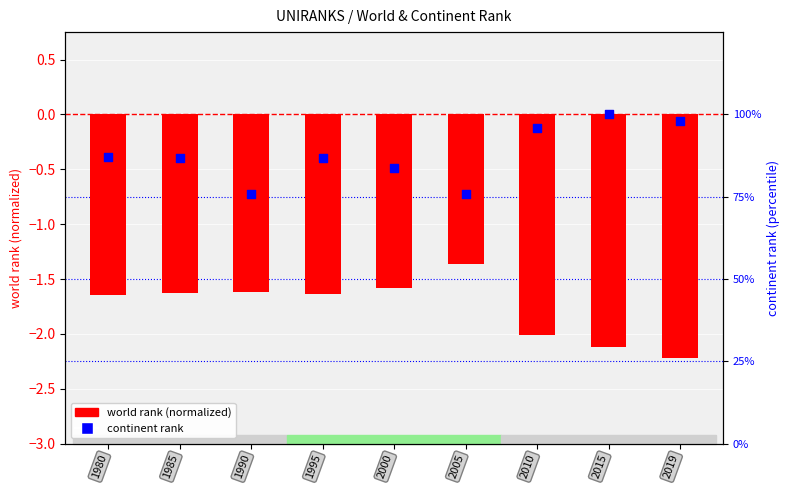

At how many categories does at least one series exceed -1?

9